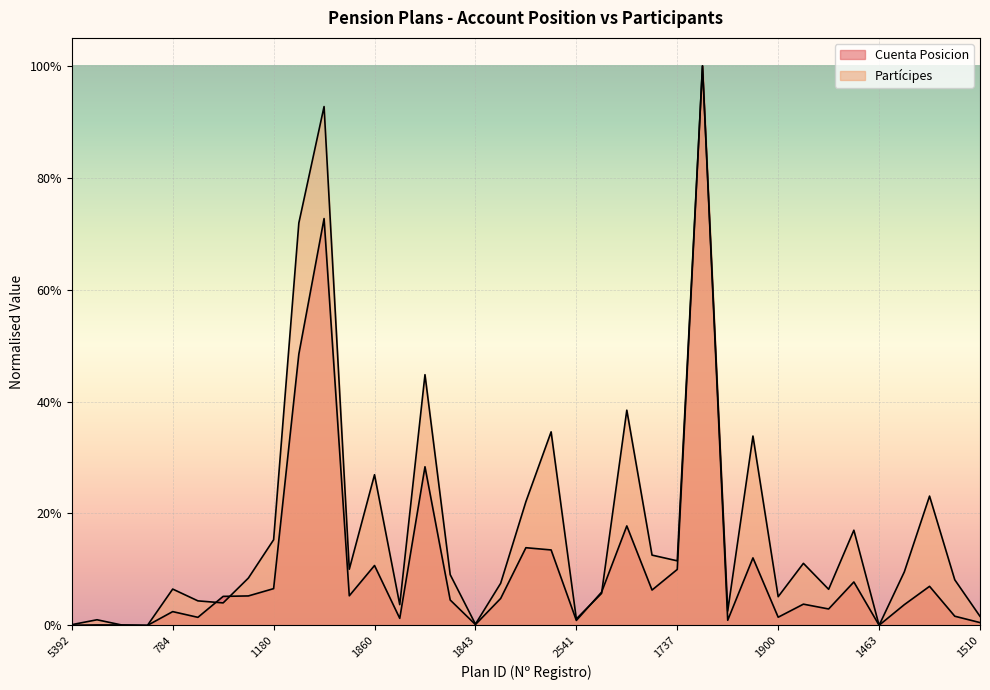

What is the maximum value for Partícipes?

1.0